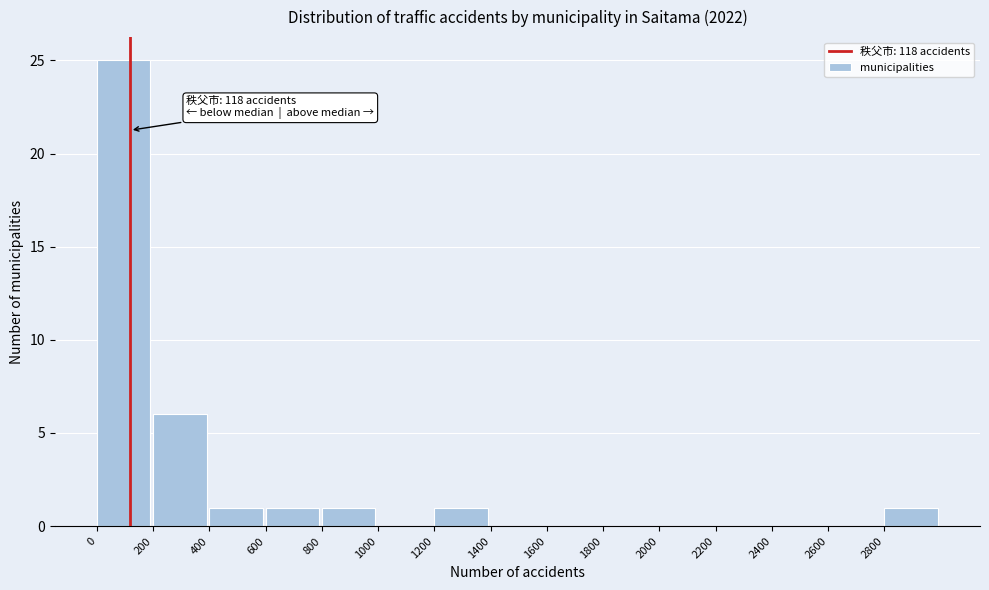

Over which range of the x-axis is the bar tallest?

0 to 200